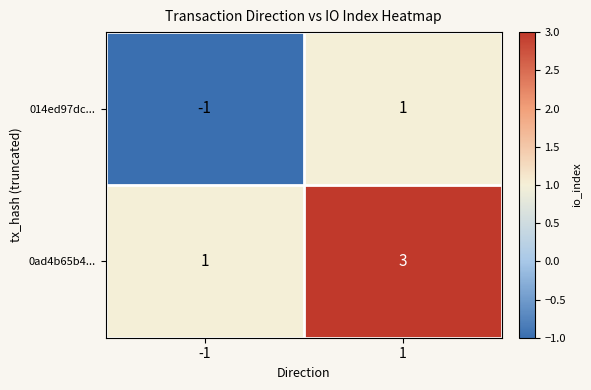

Which series has the largest total across all categories?

0ad4b65b4...